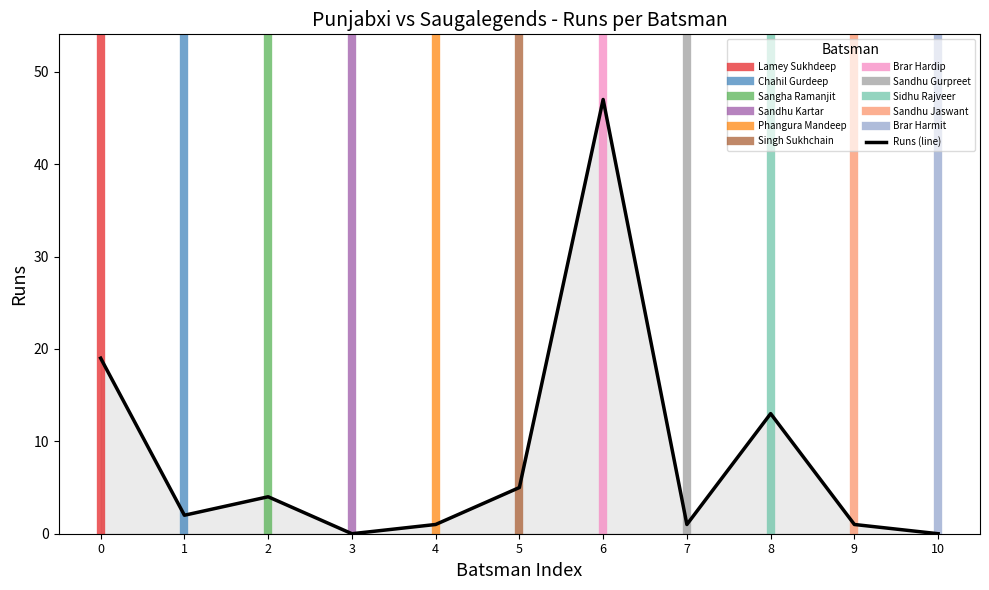

True or false: there are more than 1 points higher than both neighbors.

True